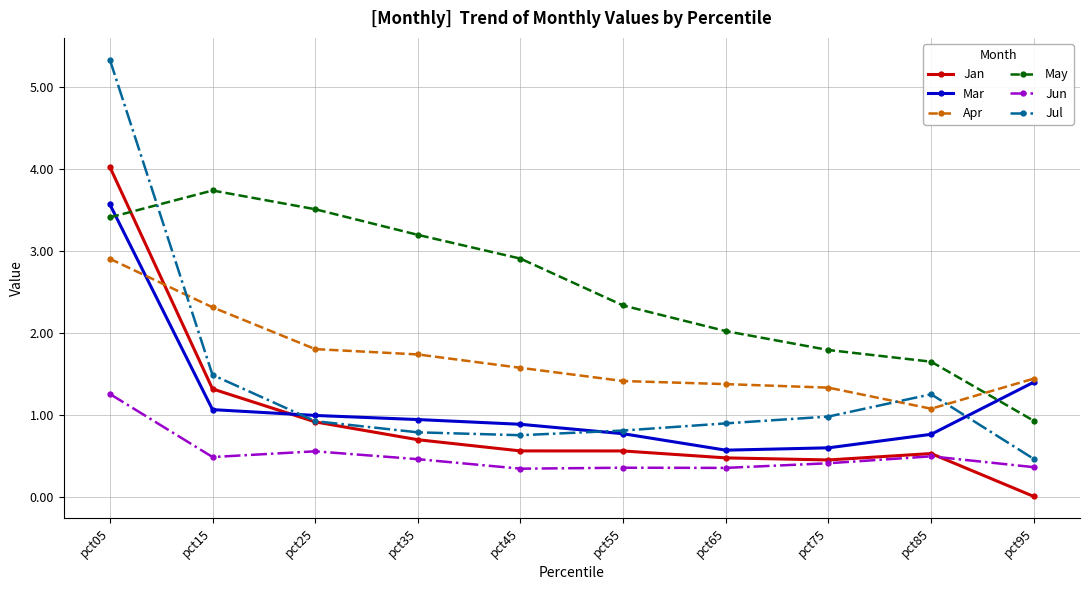

True or false: Jun and Apr cross at least once.

False